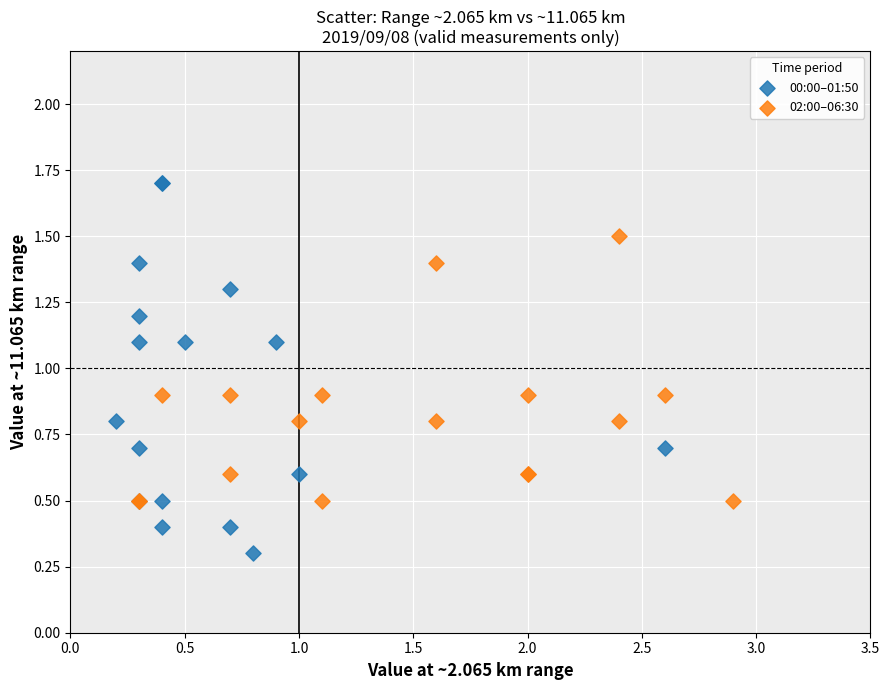

Which series reaches the minimum Y coordinate?

00:00–01:50